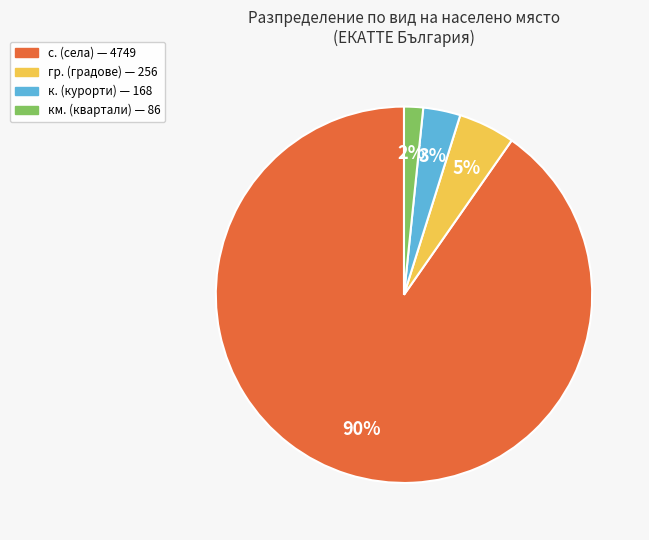

To the nearest percent, what is the average slice percentage?

25%